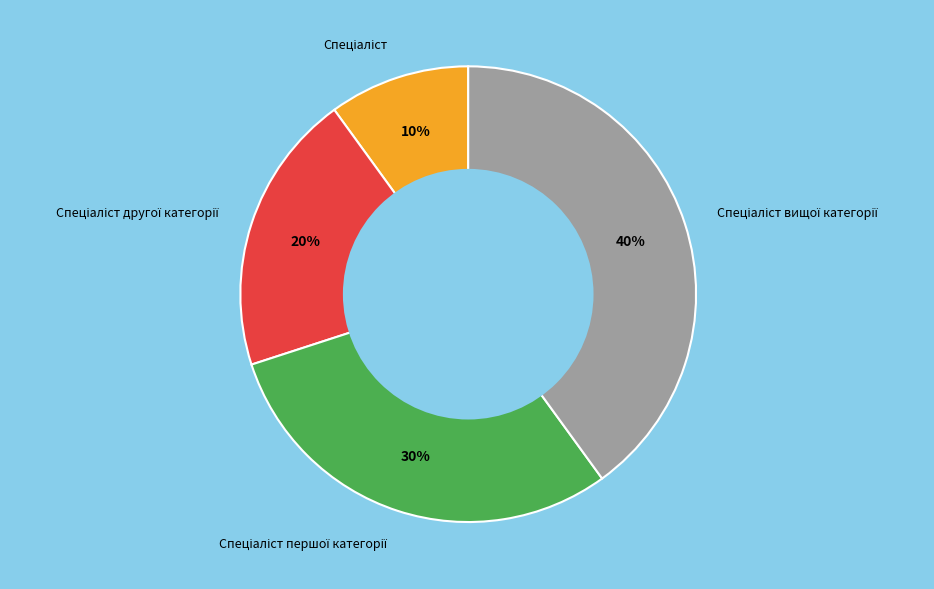

To the nearest percent, what is the average slice percentage?

25%